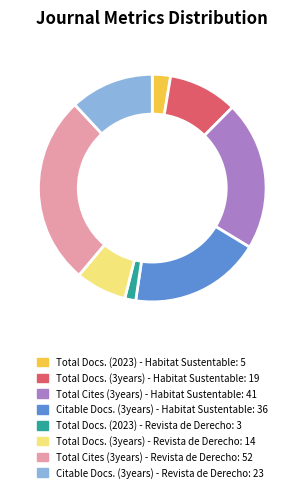

Combined, do Citable Docs. (3years) - Habitat Sustentable and Total Cites (3years) - Revista de Derecho account for over 50%?

No